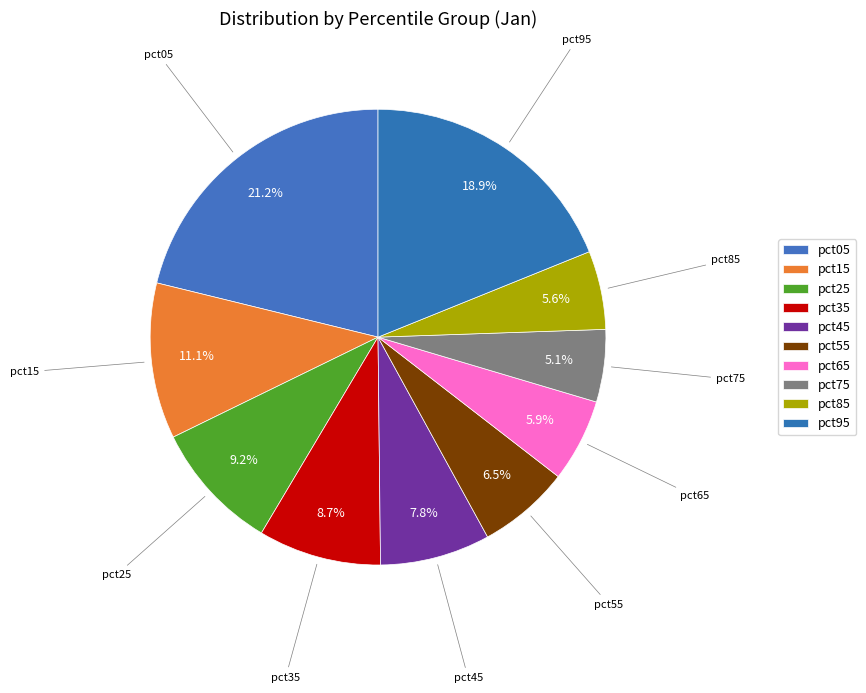

How many segments does this pie chart have?

10